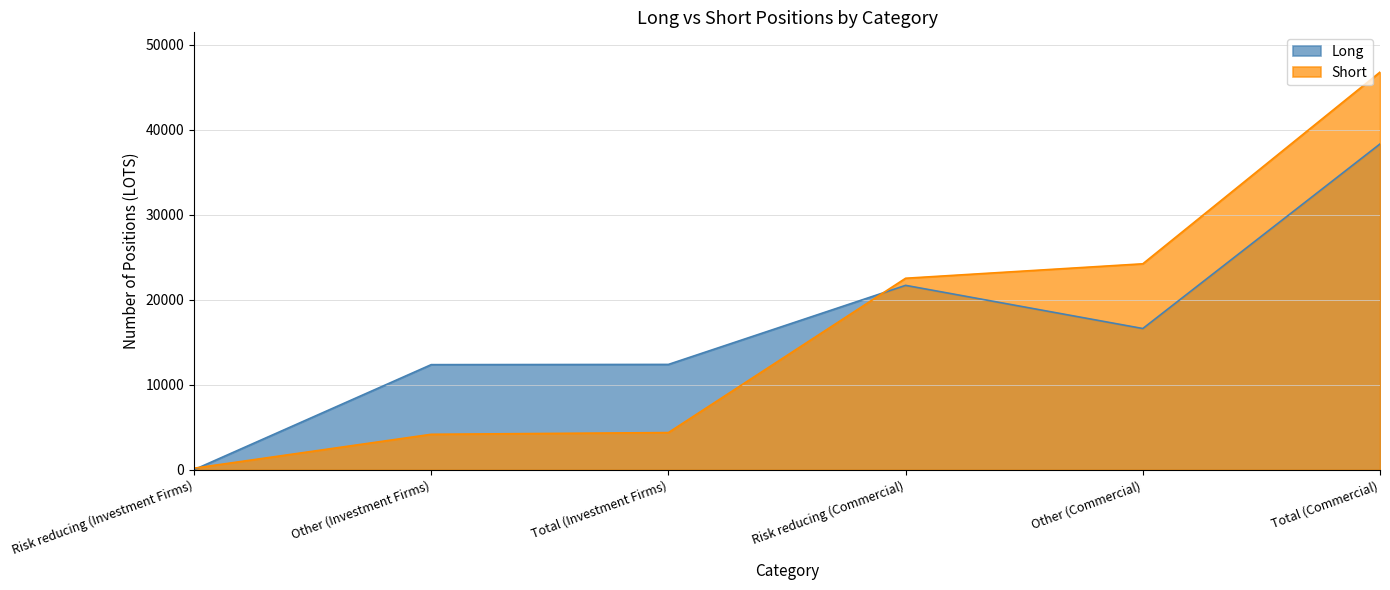

Between which two adjacent categories do Long and Short first intersect?

Risk reducing (Investment Firms) and Other (Investment Firms)